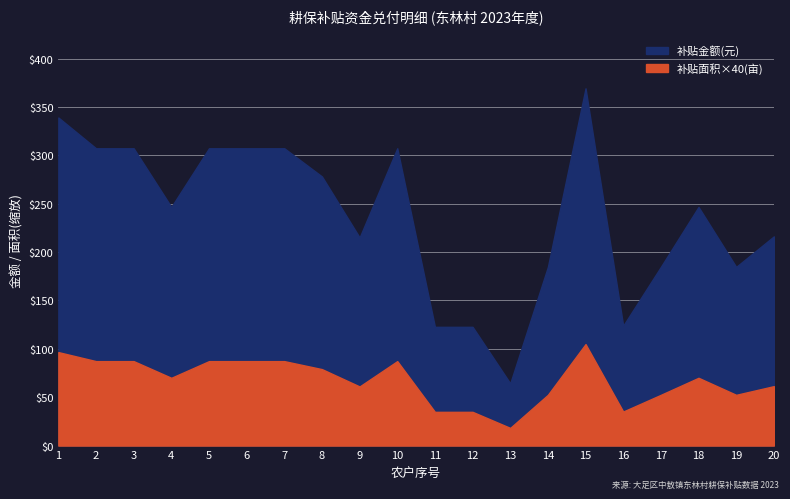

What is the difference between the 补贴面积(亩) values at 2 and 1?

0.2